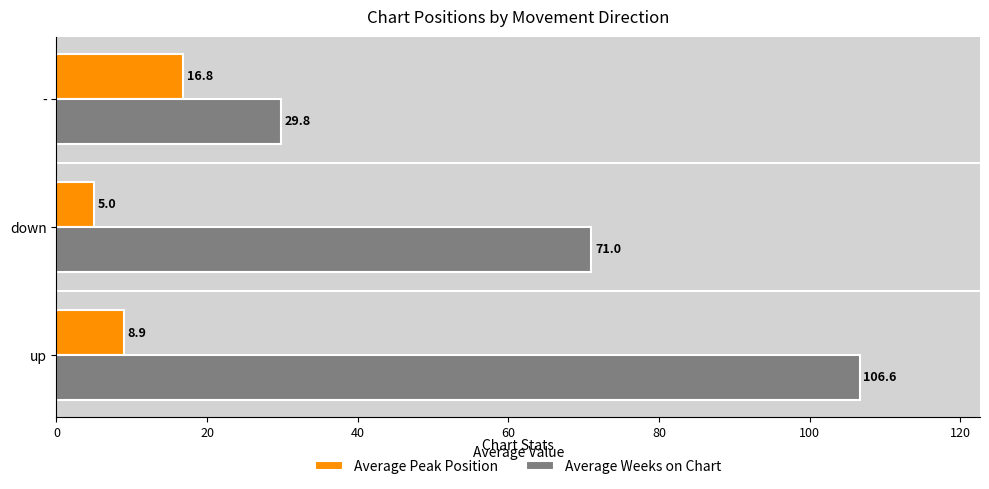

What is the difference between the Average Weeks on Chart values at down and up?

35.6